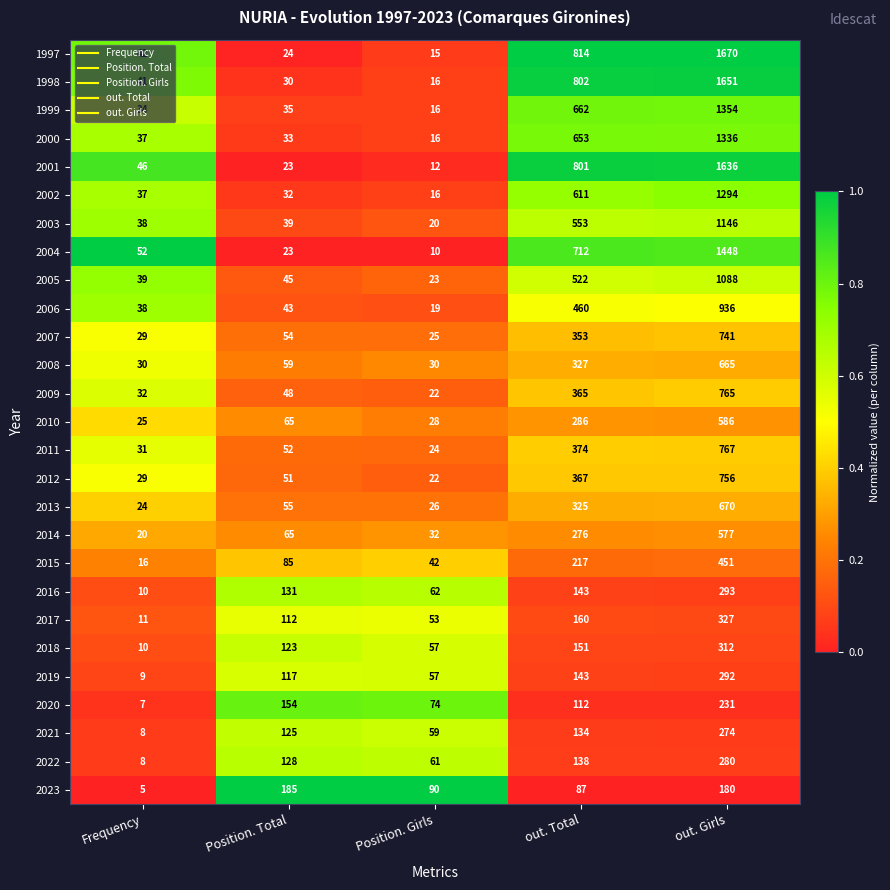

What is the spread (max minus min) of values at out. Total?

727